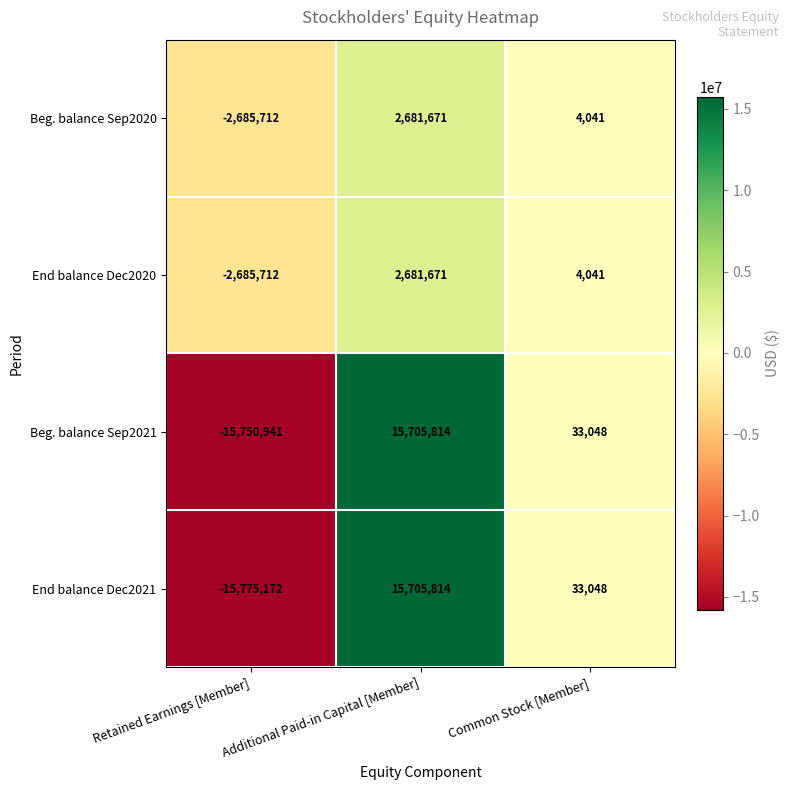

What is the difference between the highest and lowest values at Retained Earnings [Member]?

13089460